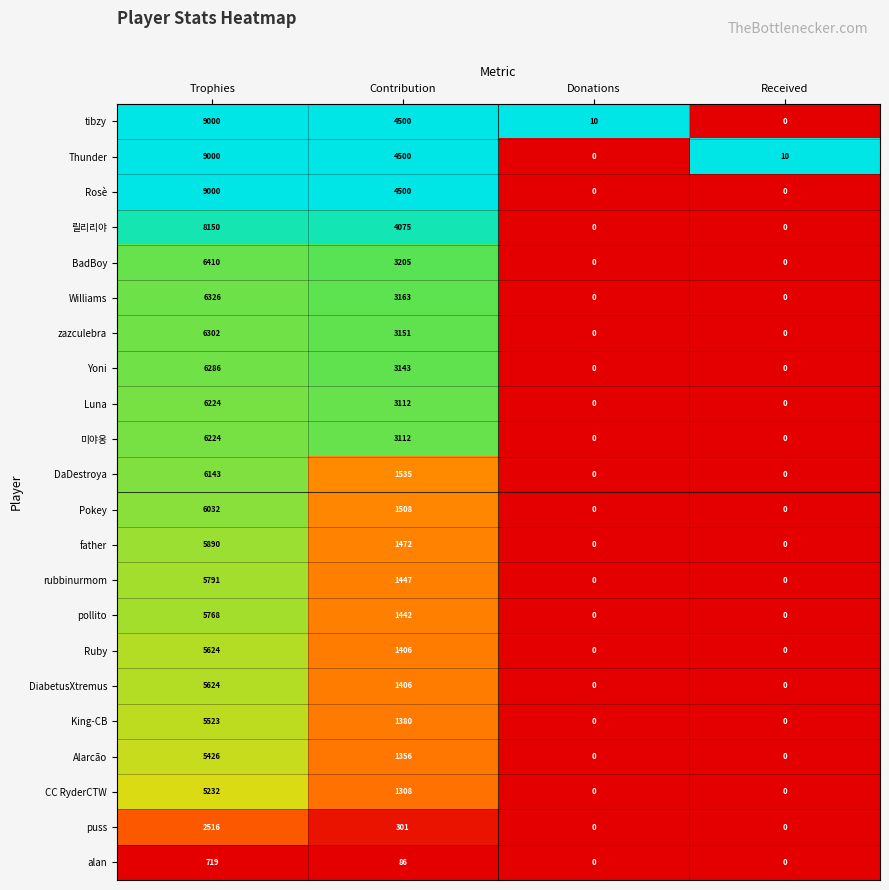

What is the spread (max minus min) of values at Contribution?

4414